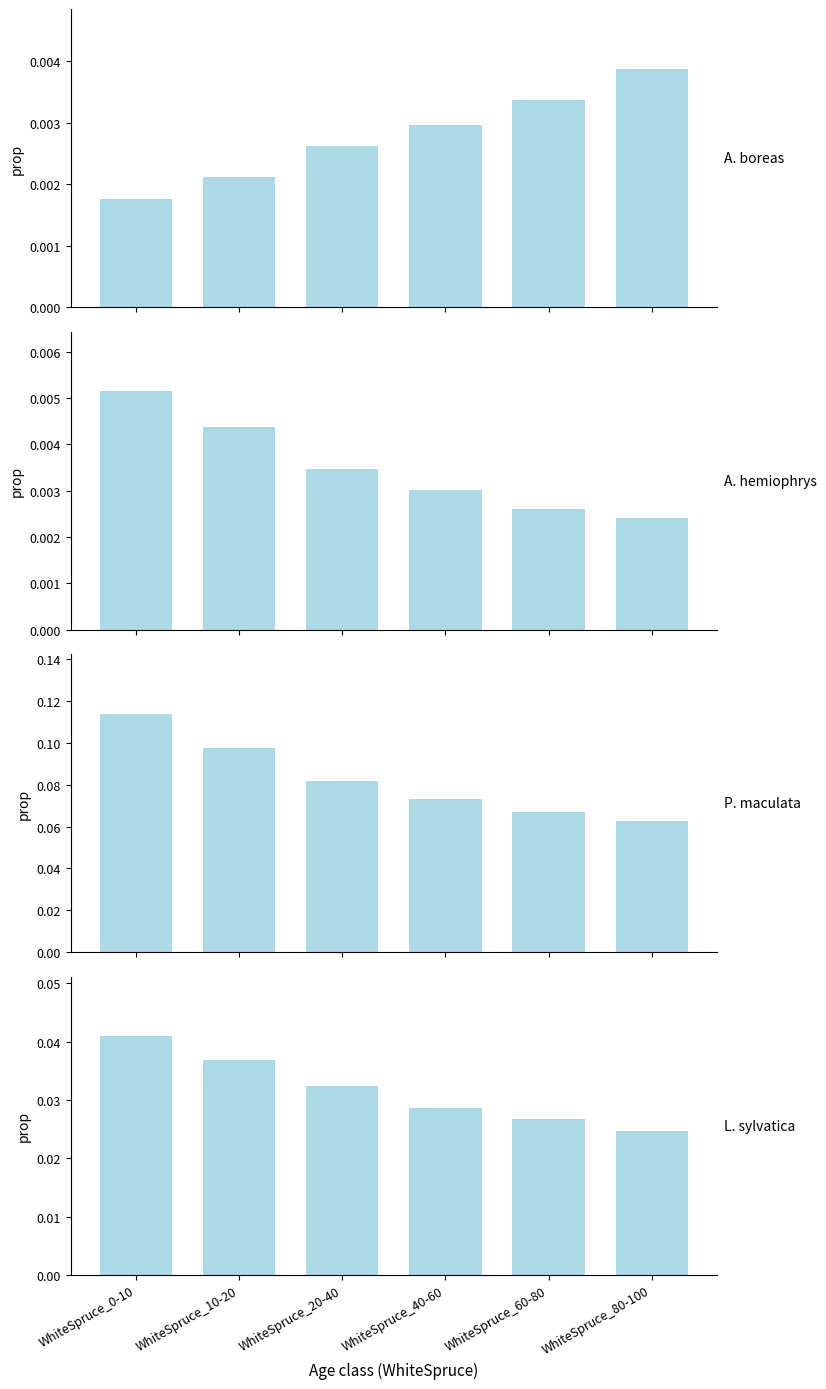

How many groups of bars are there?

6